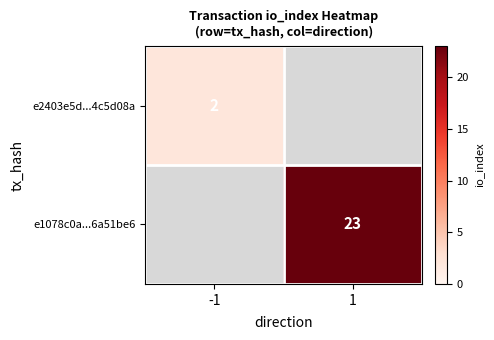

Rank the series by their average value, from lowest to highest.

e2403e5d...4c5d08a, e1078c0a...6a51be6